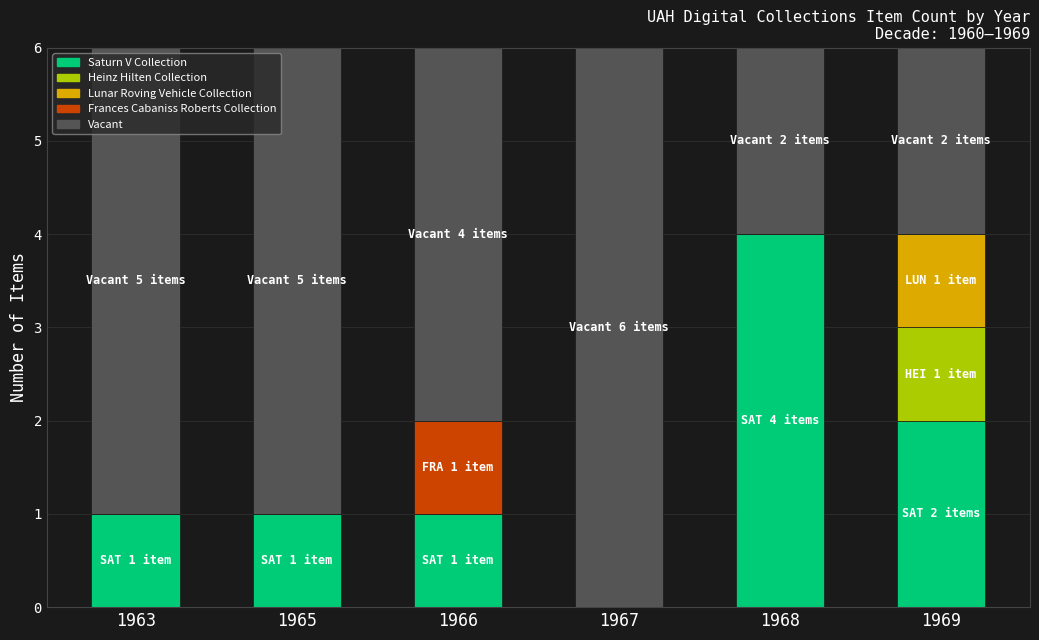

At which category is the sum across all series the highest?

1968